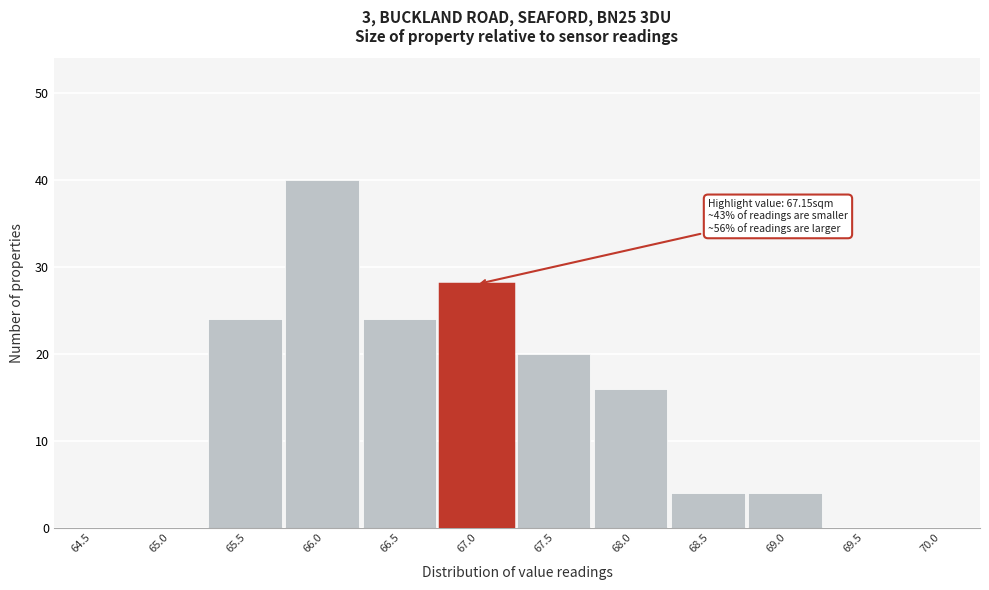

Reading left to right, extract all data points from this chart.

64.5=0	65.0=0	65.5=24	66.0=40	66.5=24	67.0=28	67.5=20	68.0=16	68.5=4	69.0=4	69.5=0	70.0=0